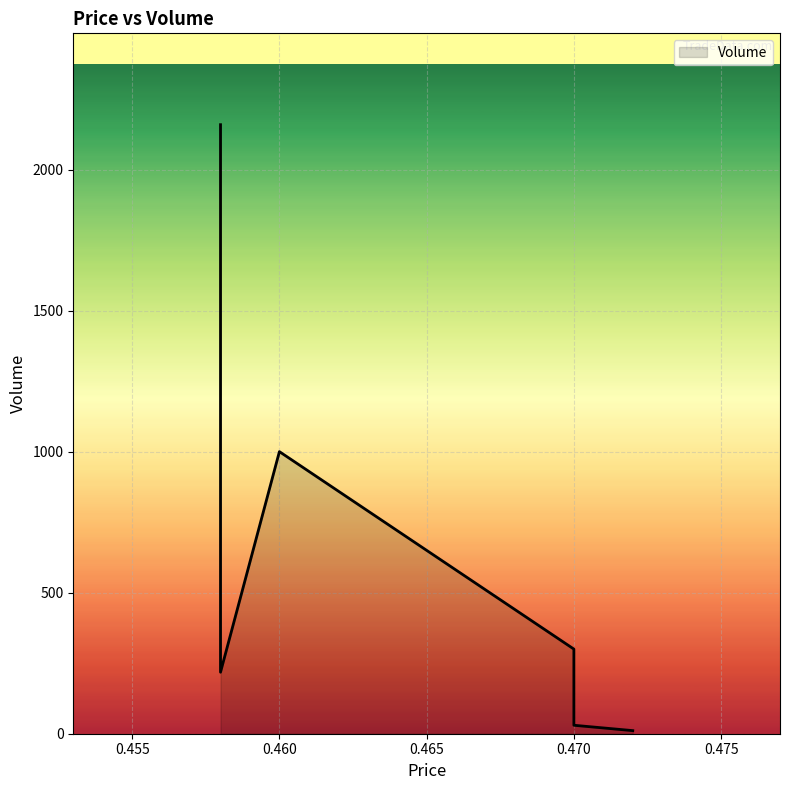

List the labels in order of value, largest first.

0.458, 0.46, 0.47, 0.458, 0.47, 0.472